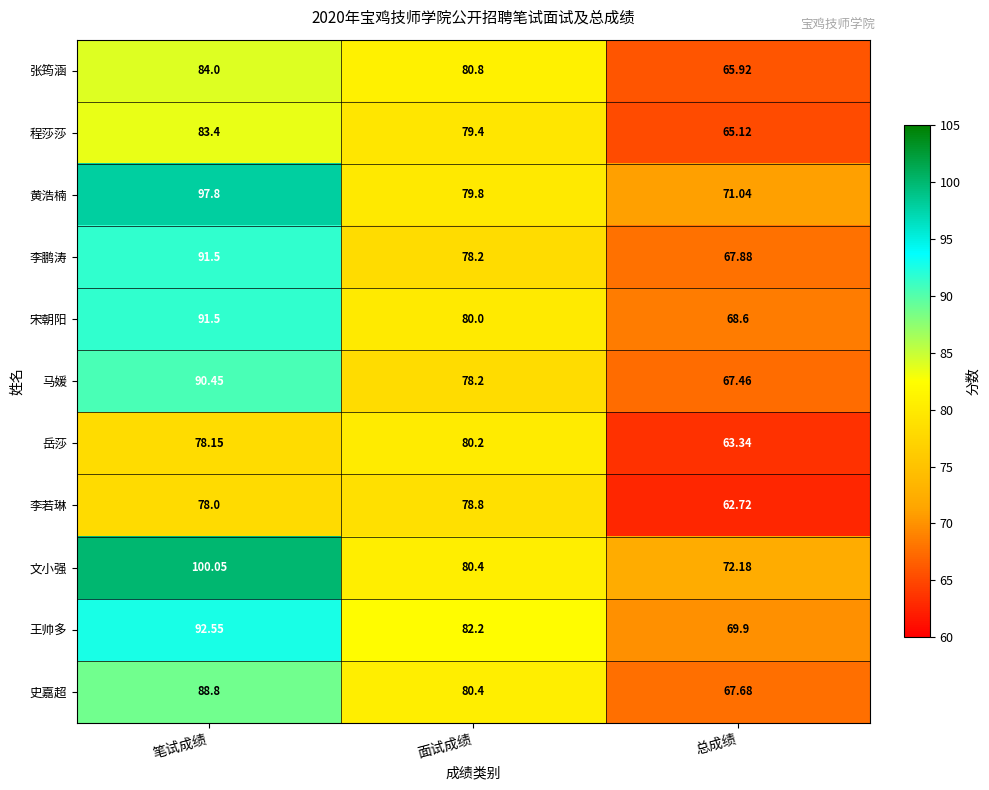

How many categories are shown in the chart?

3